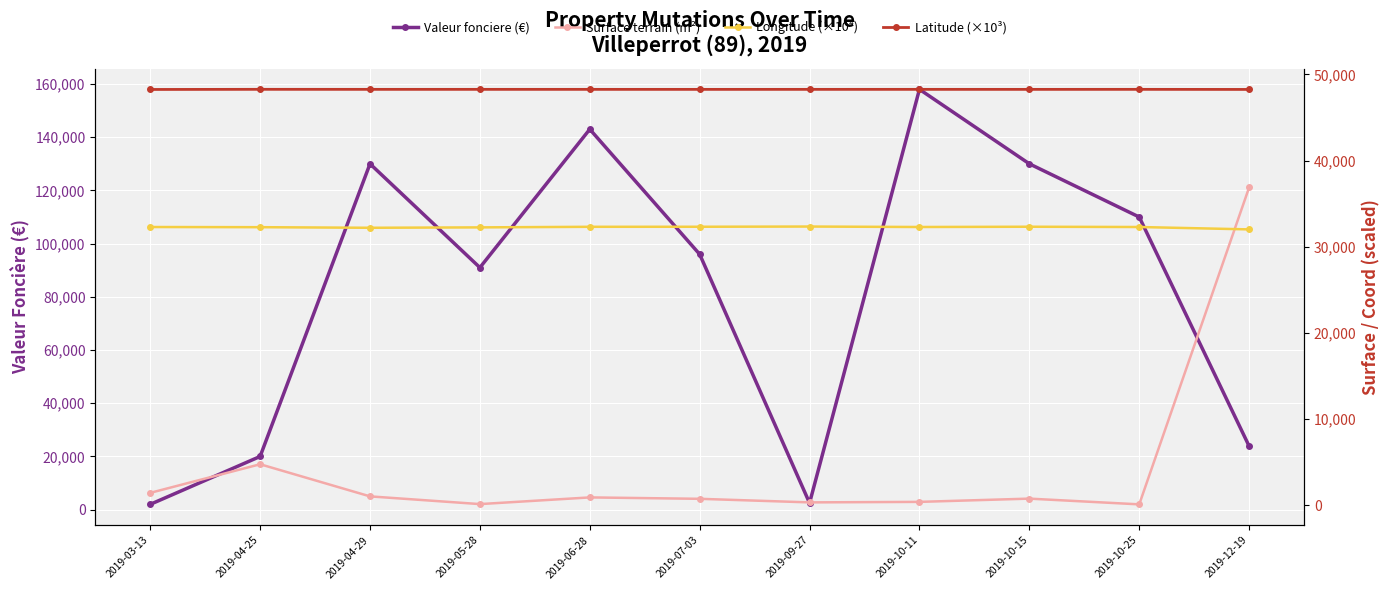

Is the value of Longitude (×10⁴) at 2019-10-25 greater than the value of Valeur fonciere (€) at 2019-09-27?

Yes